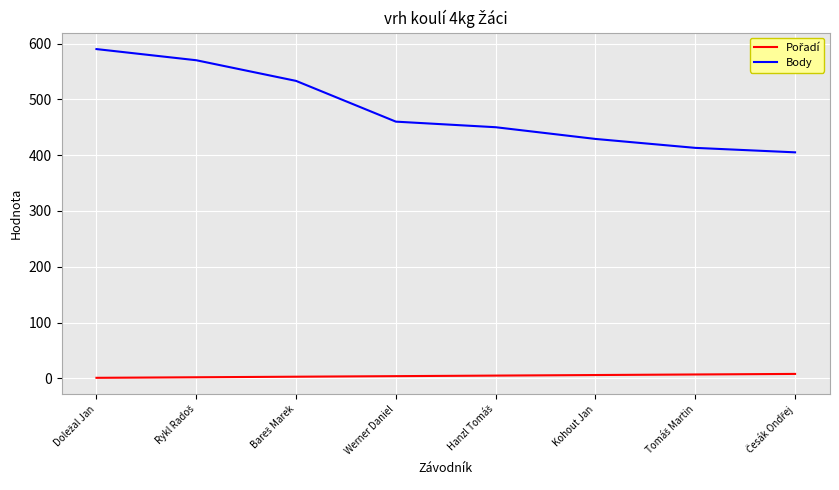

What is the minimum value for Body?

405